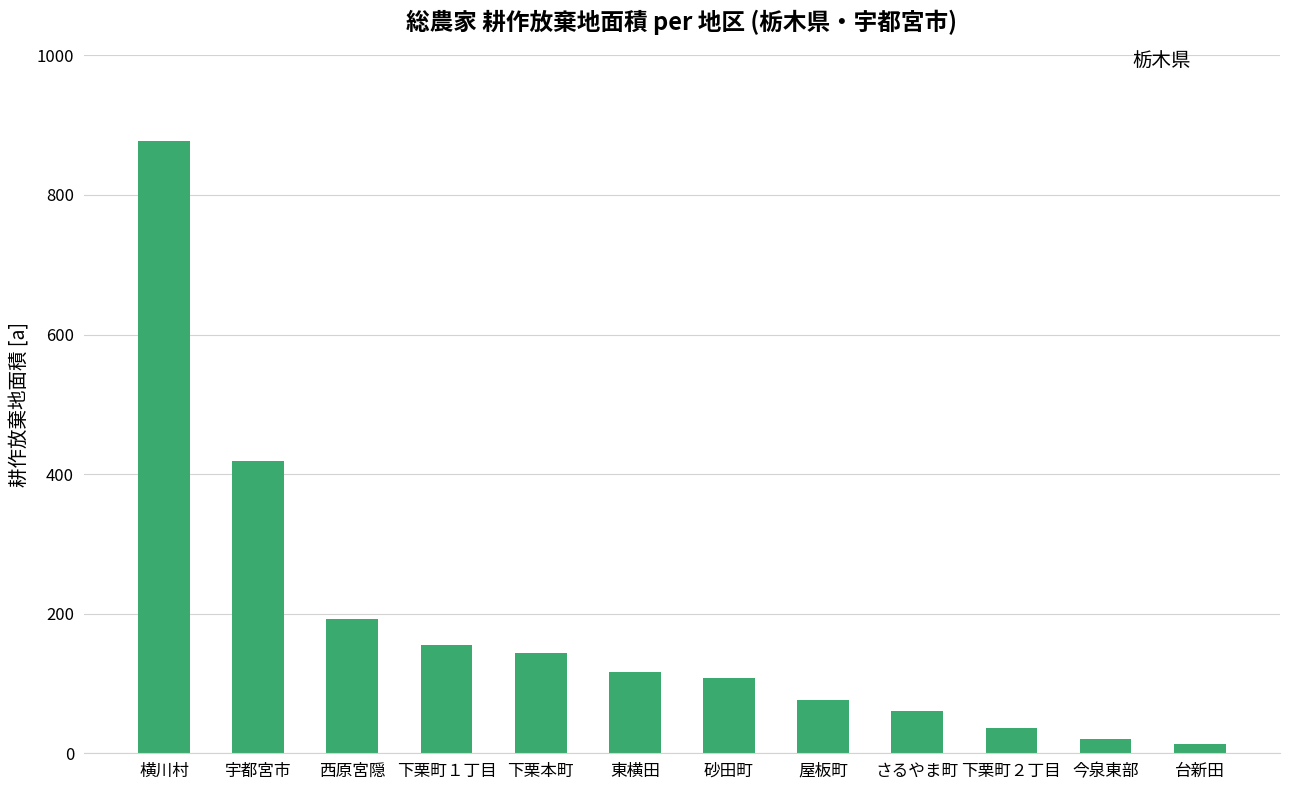

What is the difference between the second highest and minimum values?

405